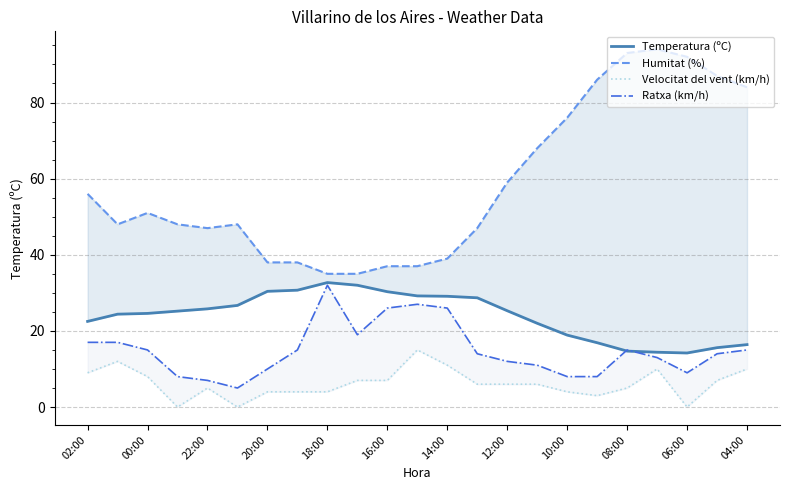

What is the difference between the maximum and minimum values in the Velocitat del vent (km/h) series?

15.0